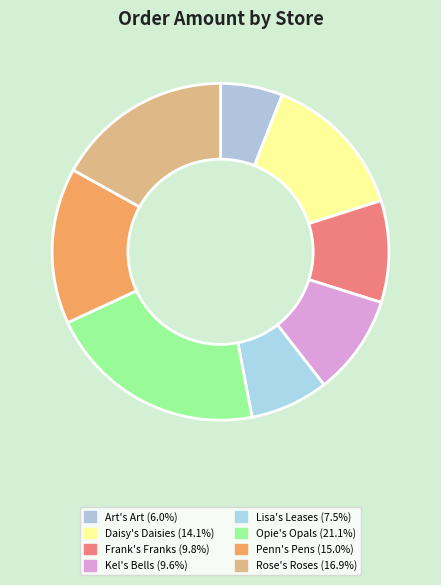

Is there any slice that represents more than half of the pie?

No